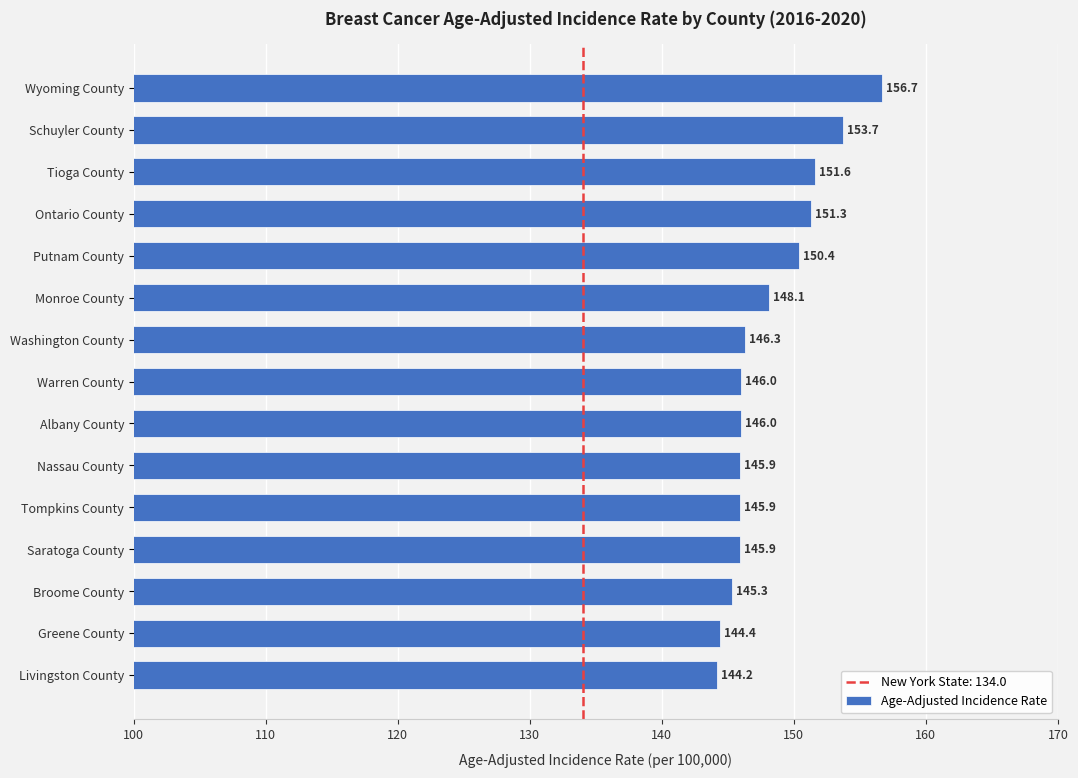

Where is the data nearest to the value 150?

Putnam County